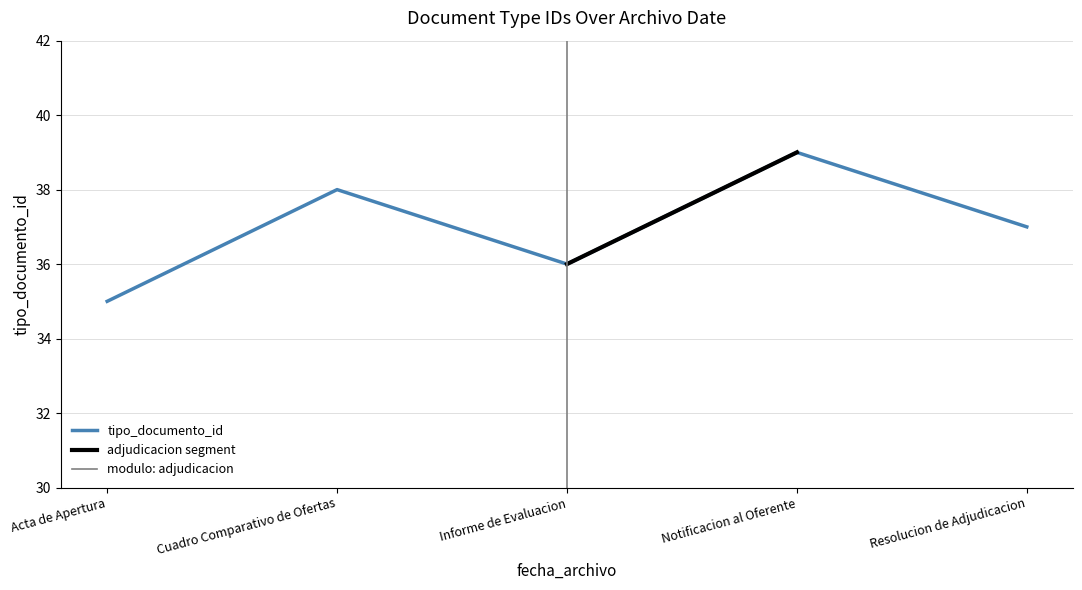

Is it true that tipo_documento_id equals 36 at Informe de Evaluacion?

True